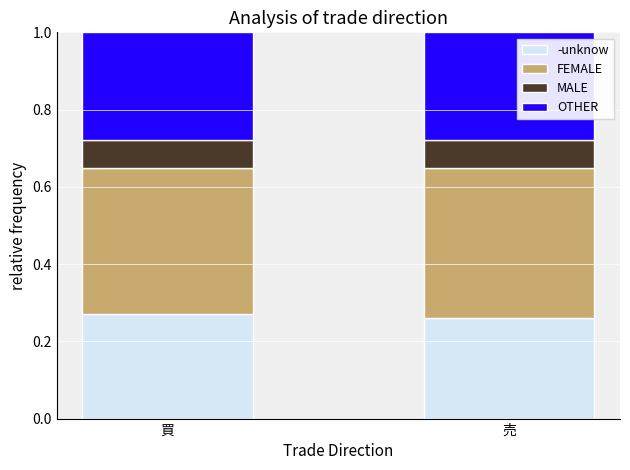

The value of -unknow at 売 is 0.4. True or false?

False